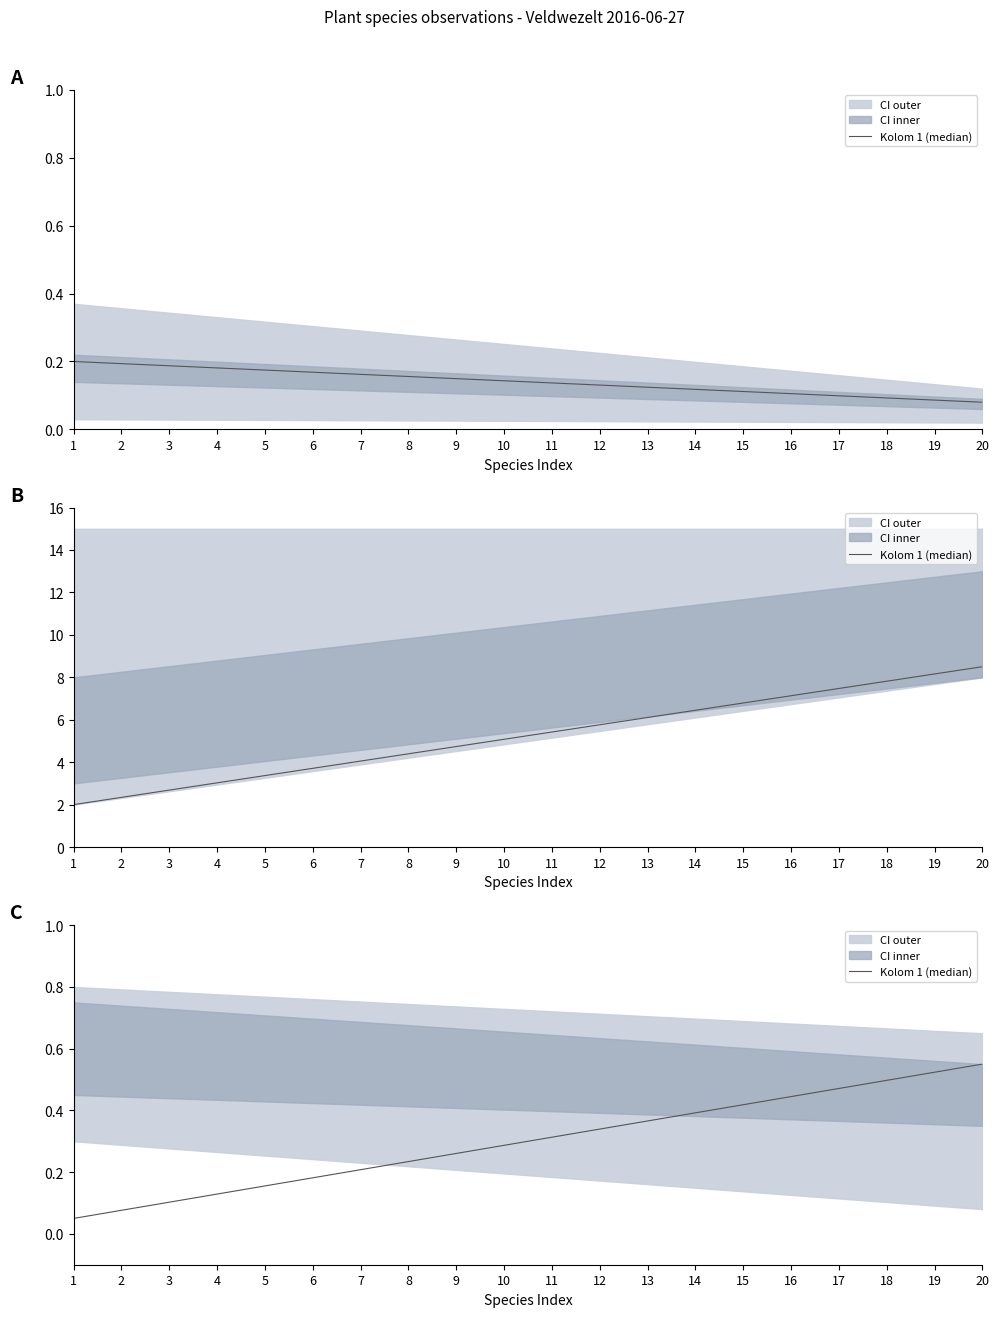

List the labels in order of value, largest first.

20, 19, 18, 17, 16, 15, 14, 13, 12, 11, 10, 9, 8, 7, 6, 5, 4, 3, 2, 1